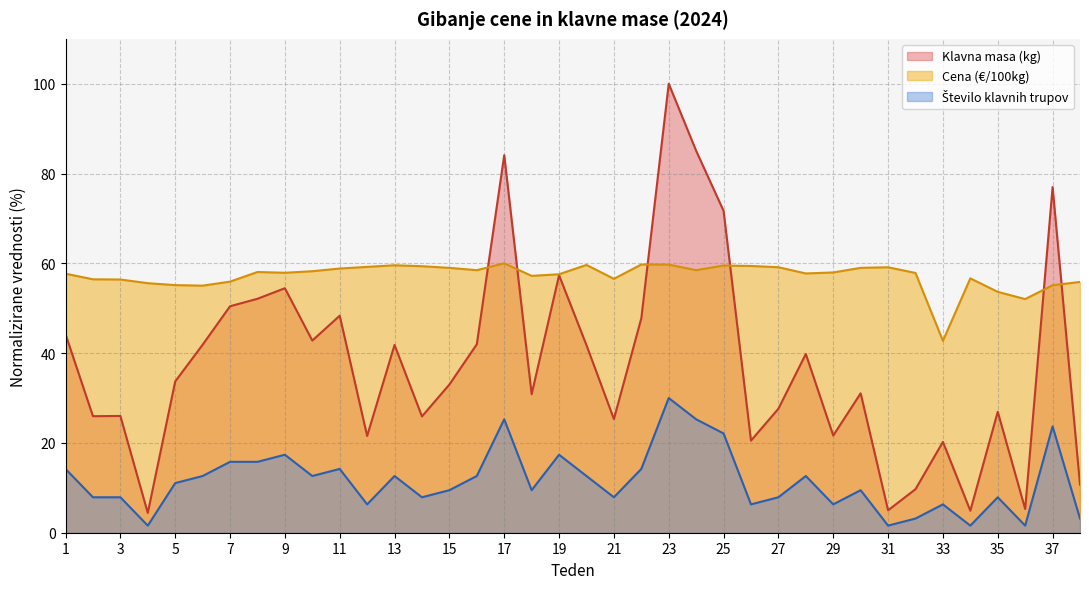

Reading left to right, extract all data points from this chart.

Število klavnih trupov: 1=14.2	2=7.9	3=7.9	4=1.6	5=11.1	6=12.6	7=15.8	8=15.8	9=17.4	10=12.6	11=14.2	12=6.3	13=12.6	14=7.9	15=9.5	16=12.6	17=25.3	18=9.5	19=17.4	20=12.6	21=7.9	22=14.2	23=30.0	24=25.3	25=22.1	26=6.3	27=7.9	28=12.6	29=6.3	30=9.5	31=1.6	32=3.2	33=6.3	34=1.6	35=7.9	36=1.6	37=23.7	38=3.2
Klavna masa (kg): 1=44.2	2=26.0	3=26.0	4=4.4	5=33.7	6=41.9	7=50.4	8=52.1	9=54.5	10=42.8	11=48.3	12=21.5	13=41.8	14=25.9	15=33.0	16=42.0	17=84.1	18=30.9	19=57.3	20=41.8	21=25.3	22=47.7	23=100.0	24=85.1	25=71.7	26=20.5	27=27.6	28=39.8	29=21.6	30=31.0	31=5.0	32=9.7	33=20.2	34=4.9	35=26.9	36=5.3	37=77.0	38=10.7
Cena (€/100kg): 1=57.7	2=56.4	3=56.4	4=55.6	5=55.1	6=55.0	7=55.9	8=58.1	9=57.9	10=58.2	11=58.8	12=59.2	13=59.6	14=59.4	15=59.0	16=58.5	17=60.0	18=57.2	19=57.6	20=59.6	21=56.5	22=59.7	23=59.7	24=58.5	25=59.5	26=59.4	27=59.1	28=57.7	29=58.0	30=59.0	31=59.1	32=57.9	33=42.7	34=56.7	35=53.6	36=52.0	37=55.1	38=55.9